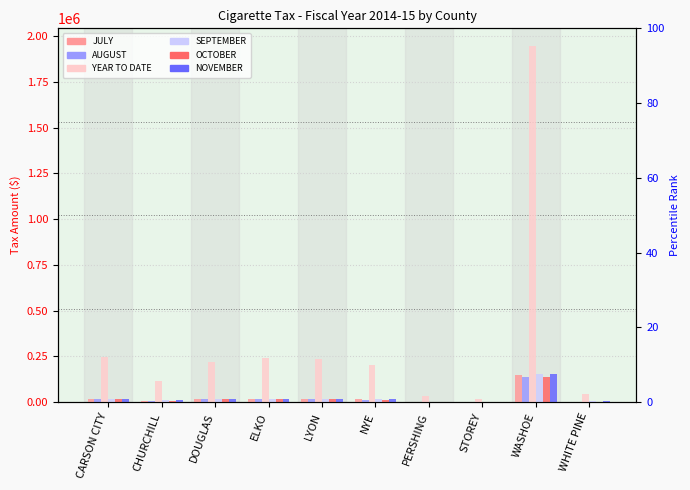

What is the lowest value of the JULY series?

1356.2